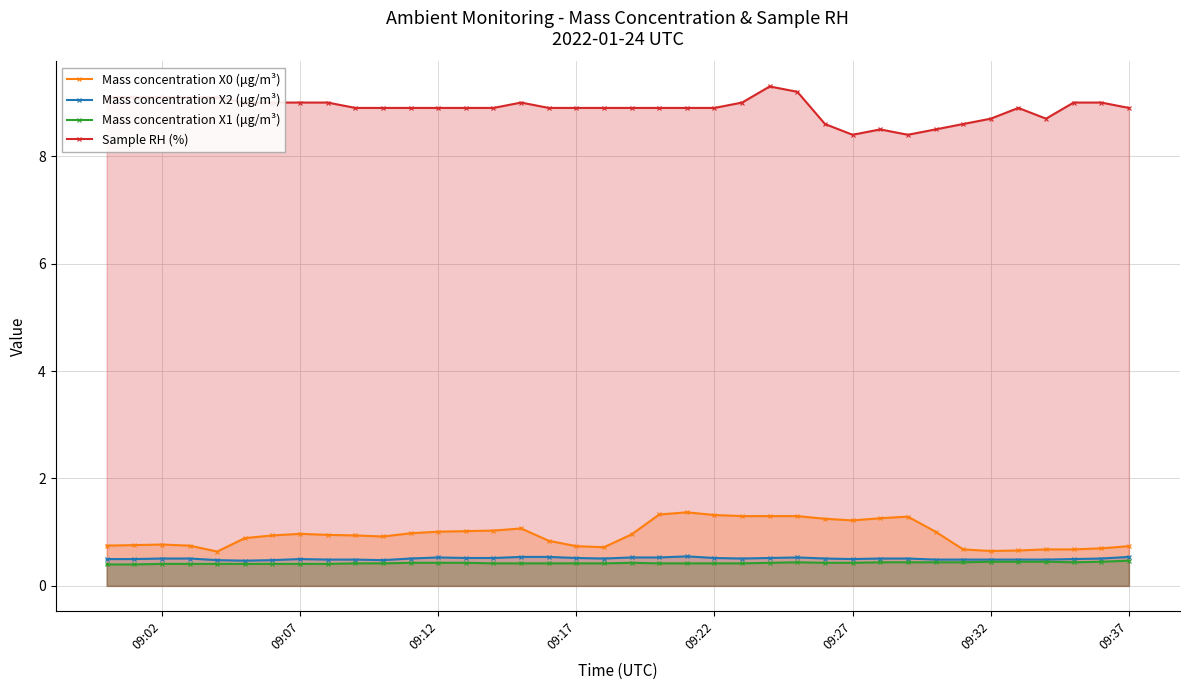

Read the Mass concentration X0 (μg/m³) value at 09:22.

1.3